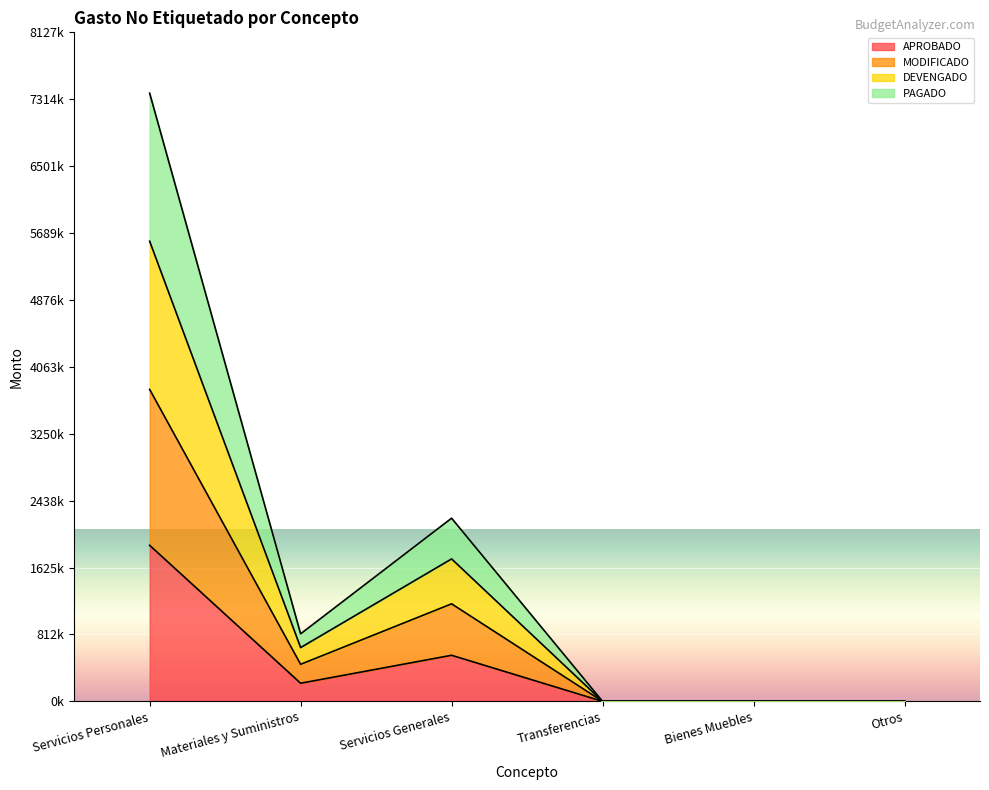

At which label does DEVENGADO first exceed 820323?

Servicios Personales